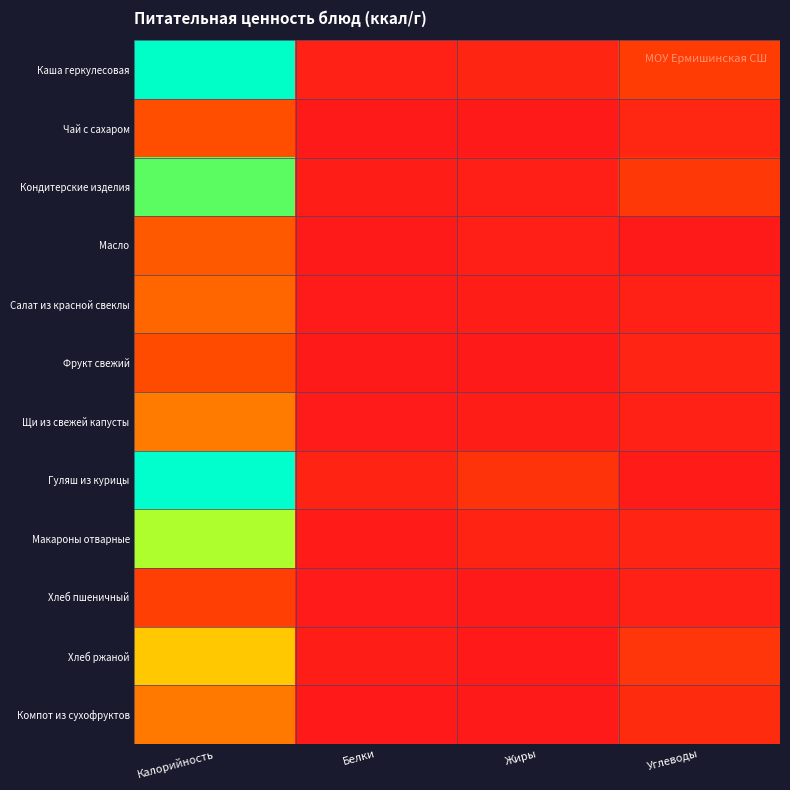

Which series has the largest total across all categories?

Каша геркулесовая